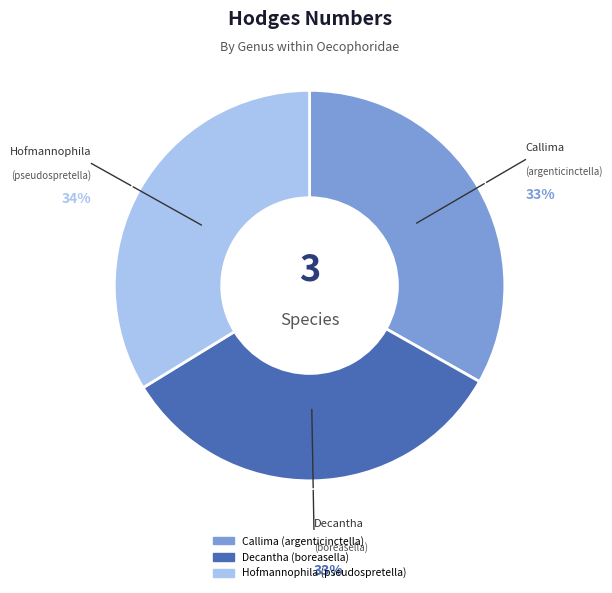

Which category has the biggest portion of the pie?

Hofmannophila (pseudospretella)